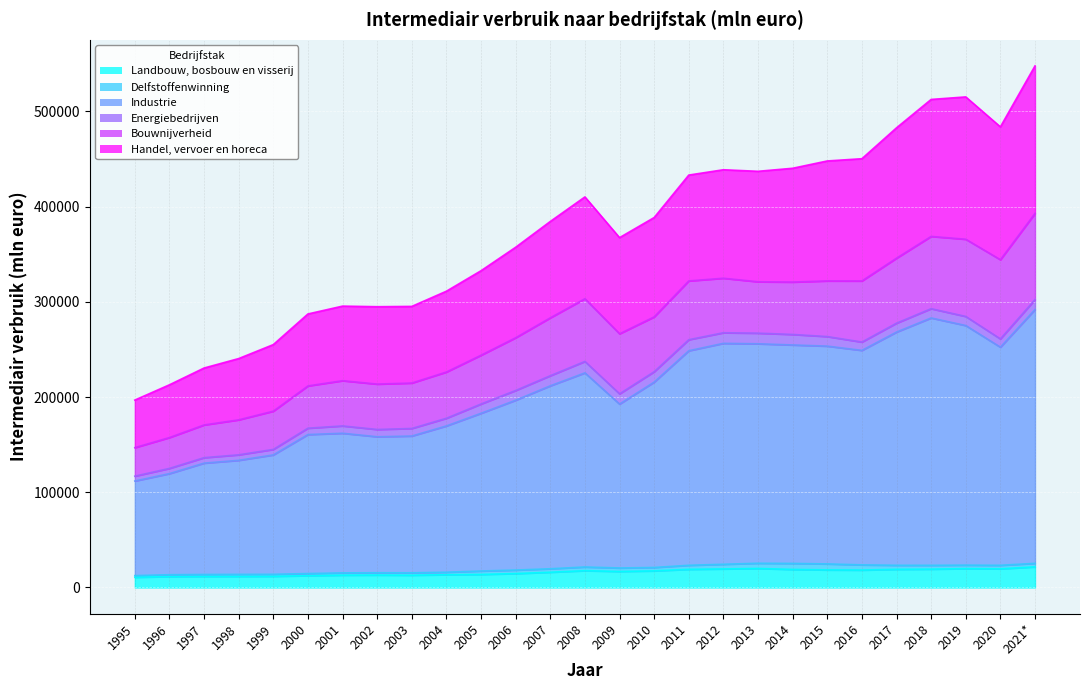

What is the value of the Landbouw, bosbouw en visserij point at the 5th from the left?

11761